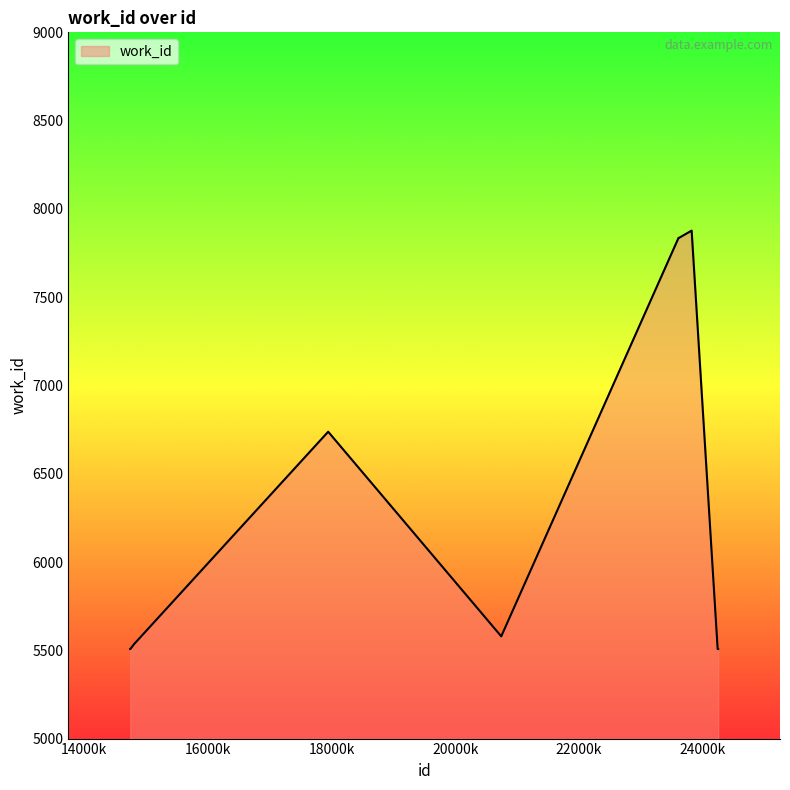

What is the smallest value displayed?

5507